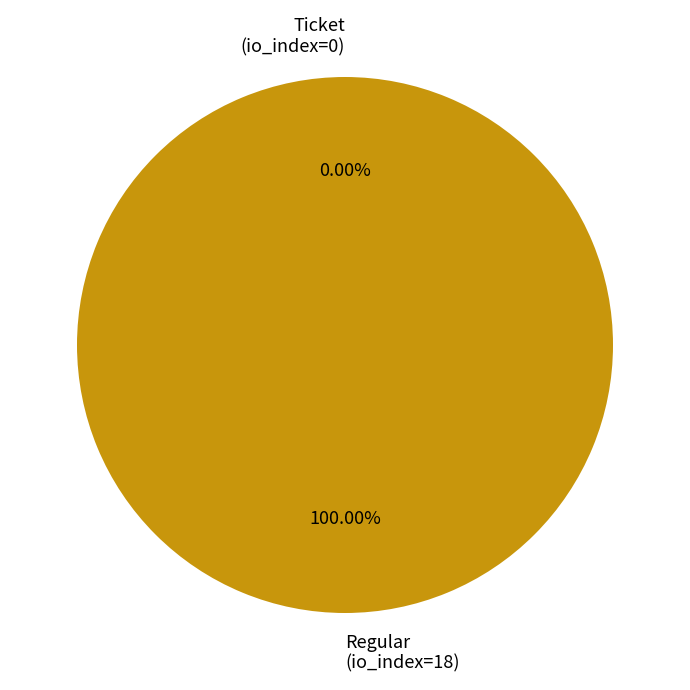

Which category has the biggest portion of the pie?

Regular (io_index=18)